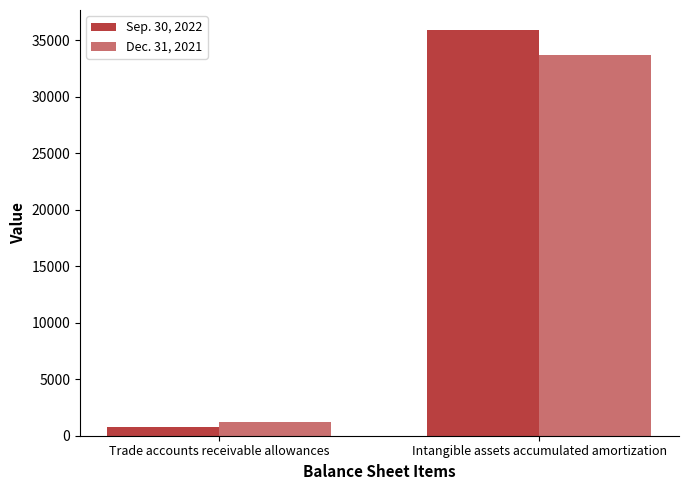

What is the maximum value shown in the chart?

35888